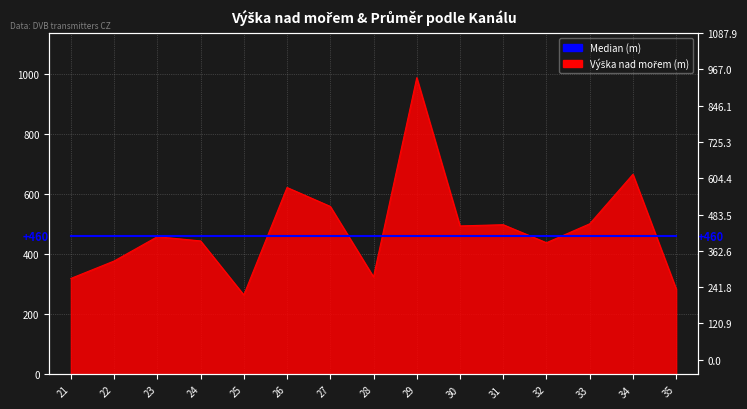

Reading left to right, what are all the values shown in this chart?

320	378	459	445	265	623	560	325	989	495	499	439	502	667	285